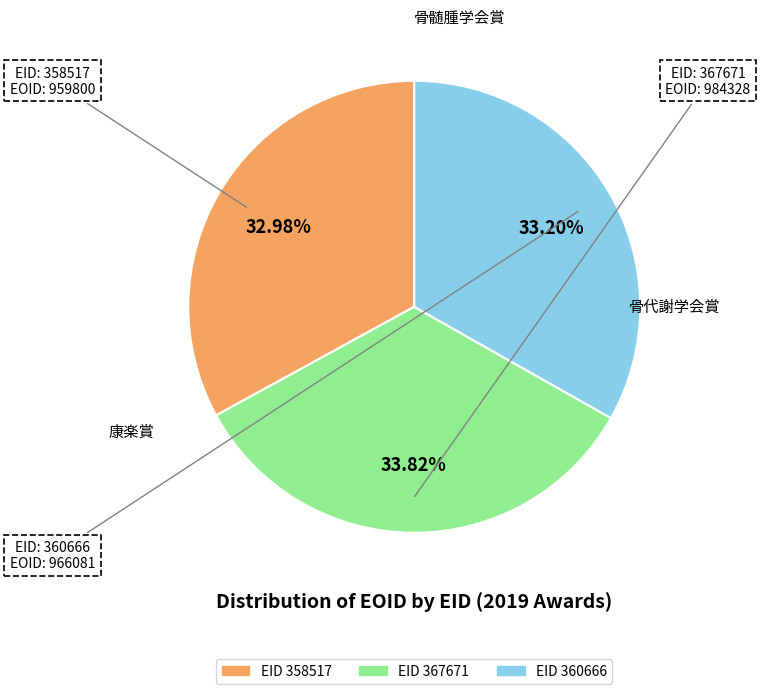

How many slices are in this pie chart?

3